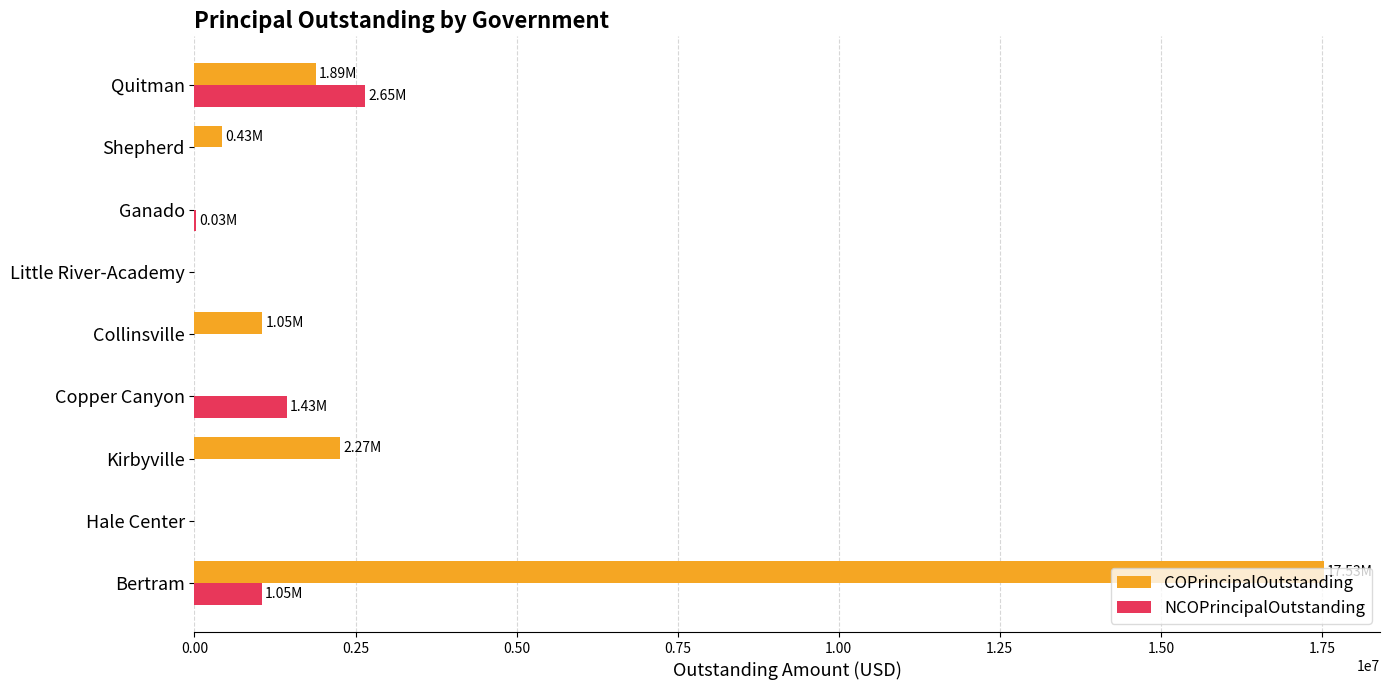

At which category is the sum across all series the highest?

Bertram